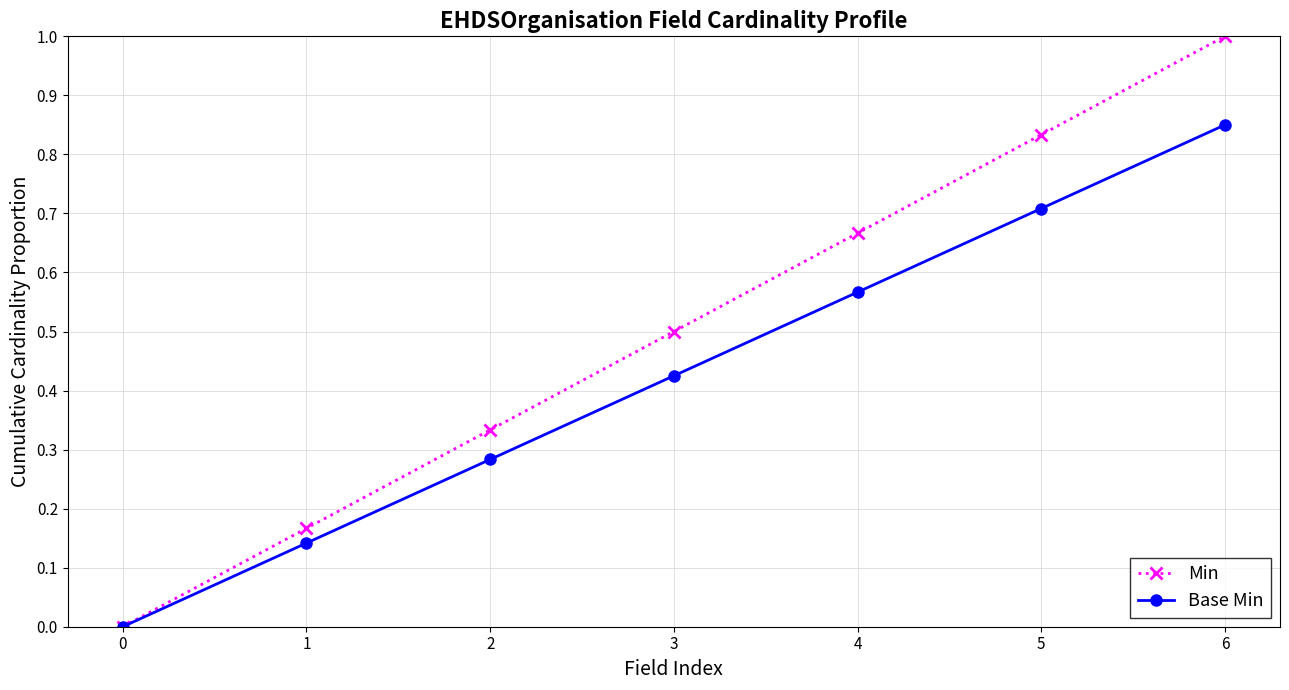

True or false: Base Min has a value of 0.7 at 5.

True